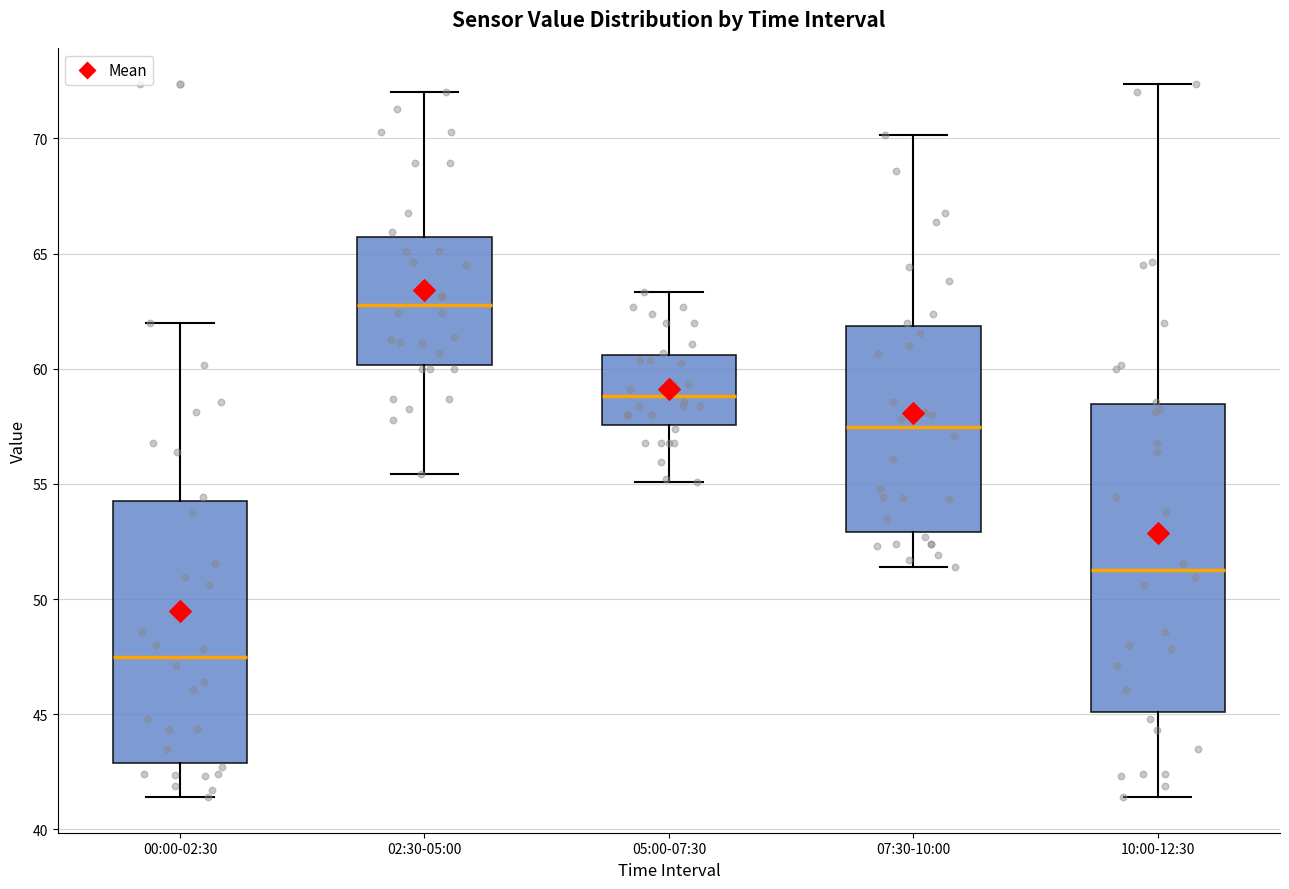

Reading left to right, read every box against the y-axis: the position of its median line, the range the box covers, and the ends of its whiskers. The values are not printed on the chart, so give them approximately, as read against the axis.

00:00-02:30: median 47.5, box 43.0 to 54.5, whiskers 41.5 to 62.0
02:30-05:00: median 63.0, box 60.0 to 65.5, whiskers 55.5 to 72.0
05:00-07:30: median 59.0, box 57.5 to 60.5, whiskers 55.0 to 63.5
07:30-10:00: median 57.5, box 53.0 to 62.0, whiskers 51.5 to 70.0
10:00-12:30: median 51.5, box 45.0 to 58.5, whiskers 41.5 to 72.5